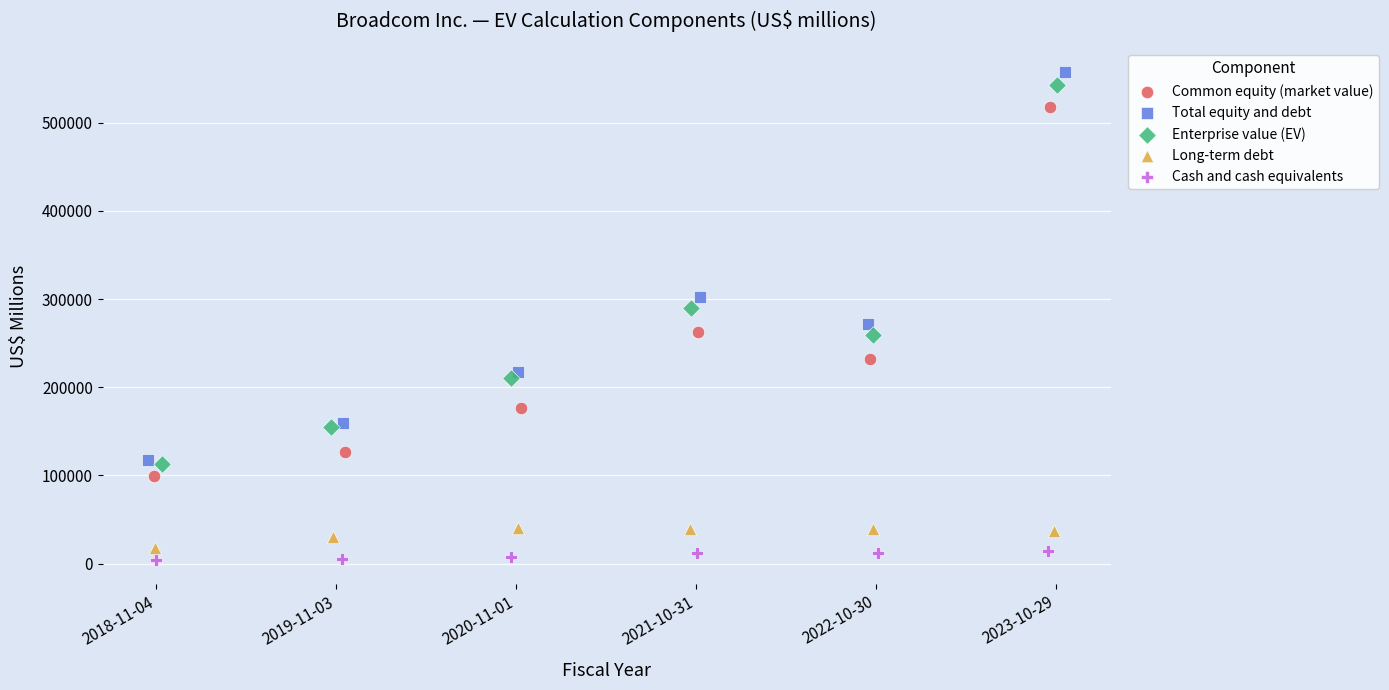

Which series reaches the maximum Y coordinate?

Total equity and debt